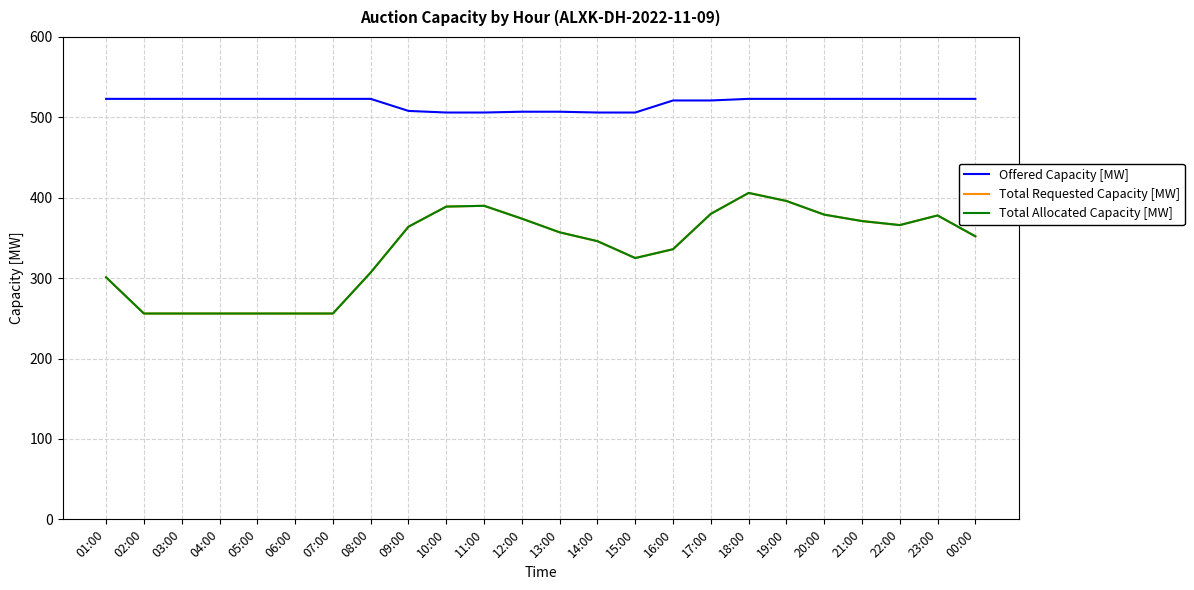

Reading left to right, list all the values displayed in this chart.

Offered Capacity [MW]: 01:00=523	02:00=523	03:00=523	04:00=523	05:00=523	06:00=523	07:00=523	08:00=523	09:00=508	10:00=506	11:00=506	12:00=507	13:00=507	14:00=506	15:00=506	16:00=521	17:00=521	18:00=523	19:00=523	20:00=523	21:00=523	22:00=523	23:00=523	00:00=523
Total Requested Capacity [MW]: 01:00=301	02:00=256	03:00=256	04:00=256	05:00=256	06:00=256	07:00=256	08:00=307	09:00=364	10:00=389	11:00=390	12:00=374	13:00=357	14:00=346	15:00=325	16:00=336	17:00=380	18:00=406	19:00=396	20:00=379	21:00=371	22:00=366	23:00=378	00:00=352
Total Allocated Capacity [MW]: 01:00=301	02:00=256	03:00=256	04:00=256	05:00=256	06:00=256	07:00=256	08:00=307	09:00=364	10:00=389	11:00=390	12:00=374	13:00=357	14:00=346	15:00=325	16:00=336	17:00=380	18:00=406	19:00=396	20:00=379	21:00=371	22:00=366	23:00=378	00:00=352